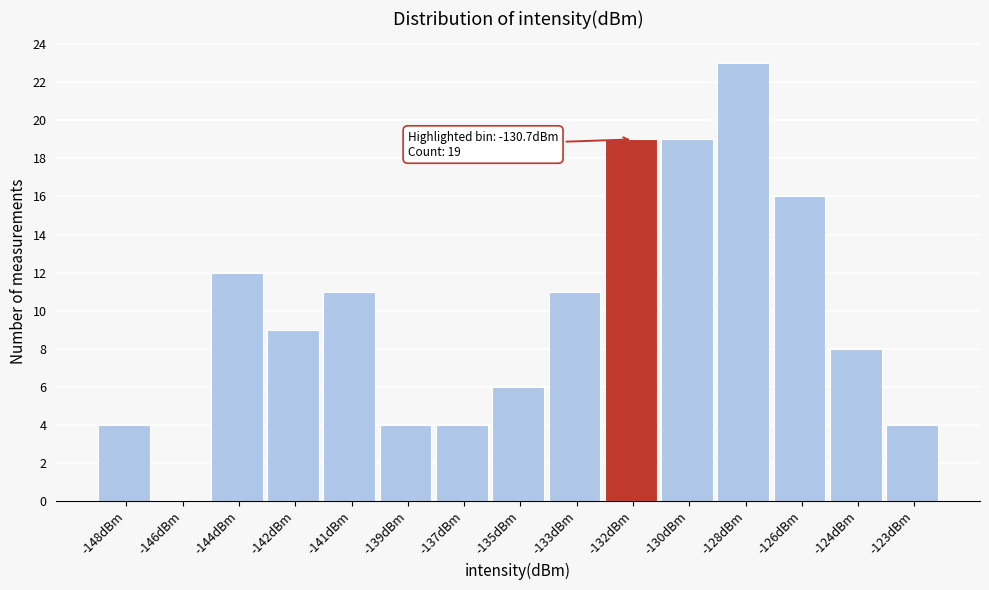

Reading right to left, what are all the values shown in this chart?

-123dBm=4	-124dBm=8	-126dBm=16	-128dBm=23	-130dBm=19	-132dBm=19	-133dBm=11	-135dBm=6	-137dBm=4	-139dBm=4	-141dBm=11	-142dBm=9	-144dBm=12	-146dBm=0	-148dBm=4